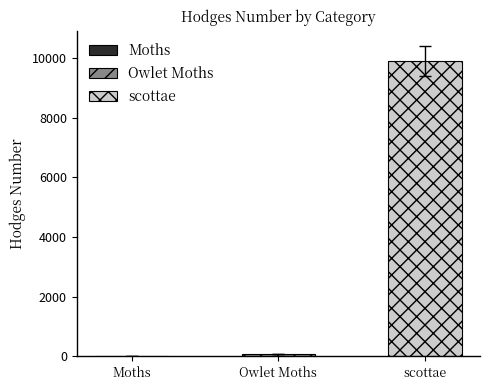

Where does the data first go above 93?

Owlet Moths